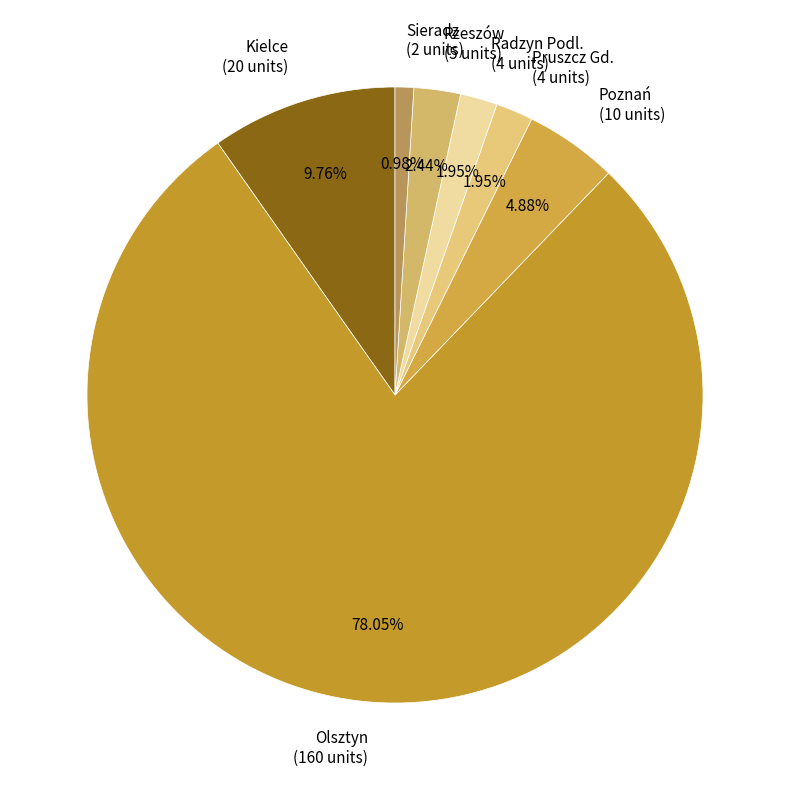

Which slice is the smallest?

Sieradz